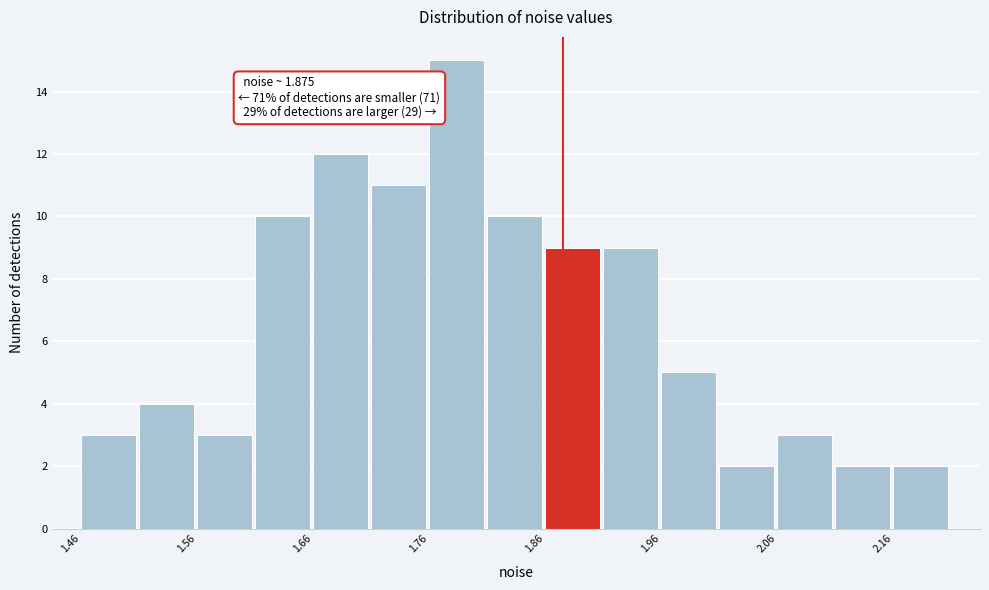

Over which range of the x-axis is the bar tallest?

1.76 to 1.81